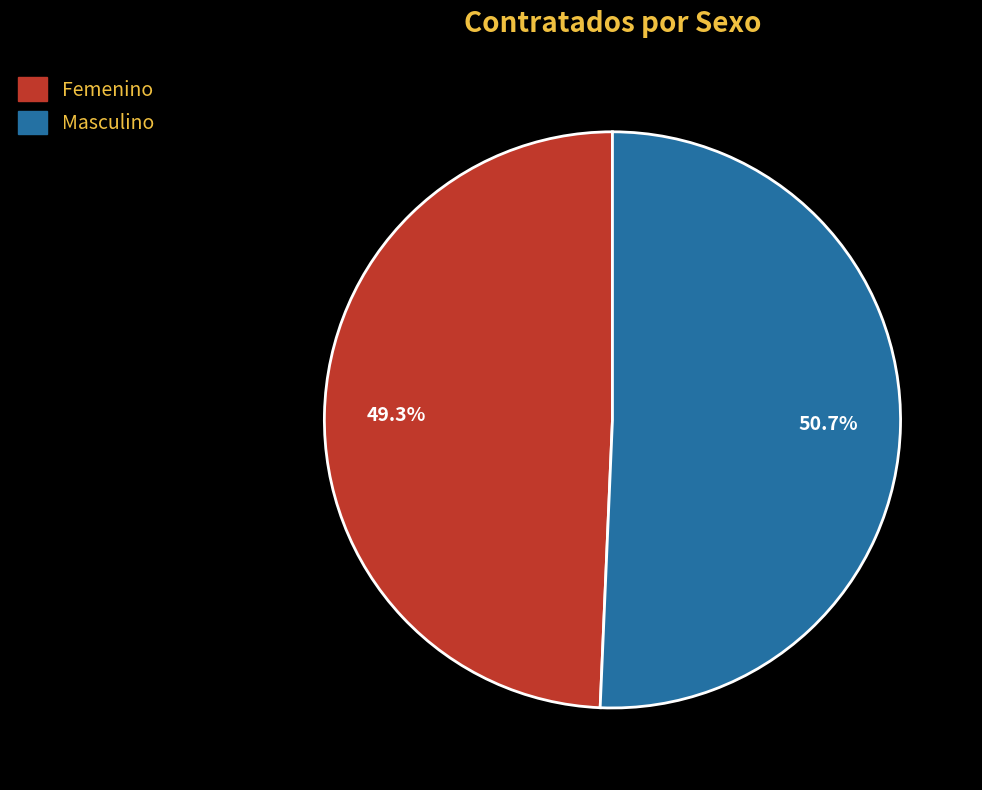

Combined, do Masculino and Femenino account for over 50%?

Yes